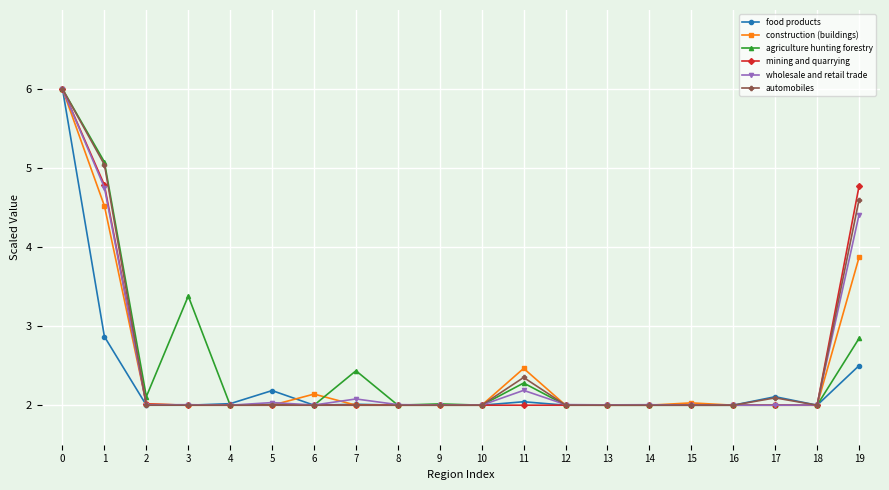

What is the total value across all series at 4?

12.0